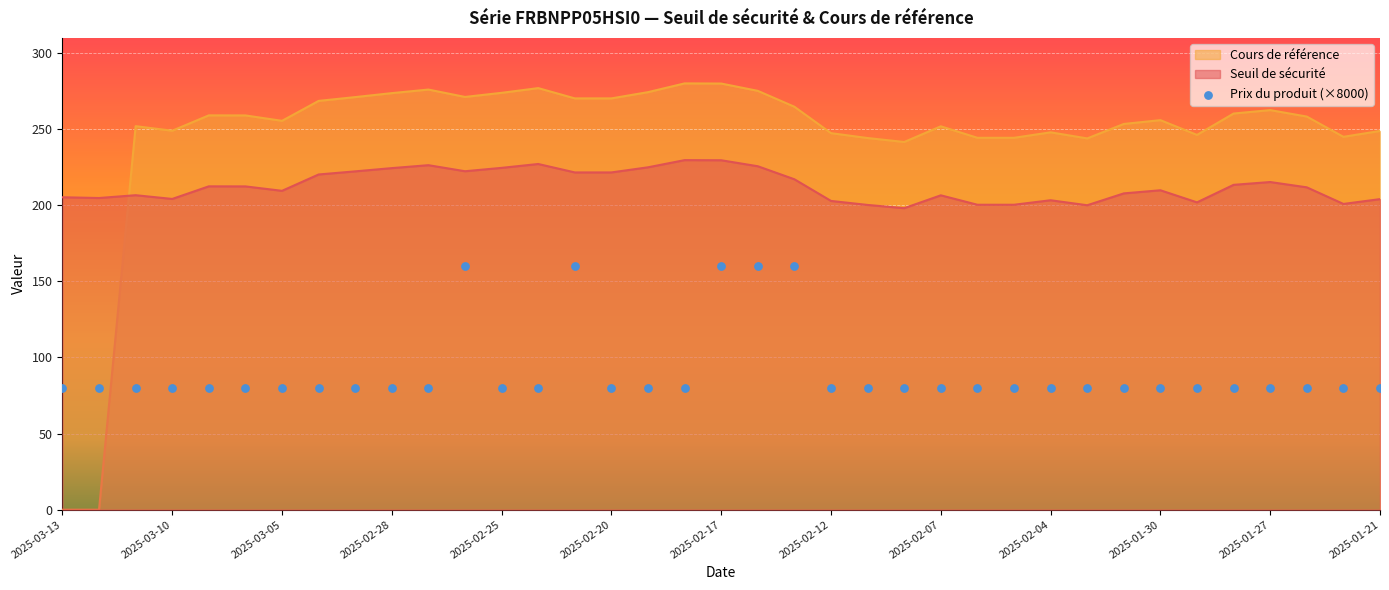

Which series ends up on top after the final intersection of Seuil de sécurité and Cours de référence?

Cours de référence